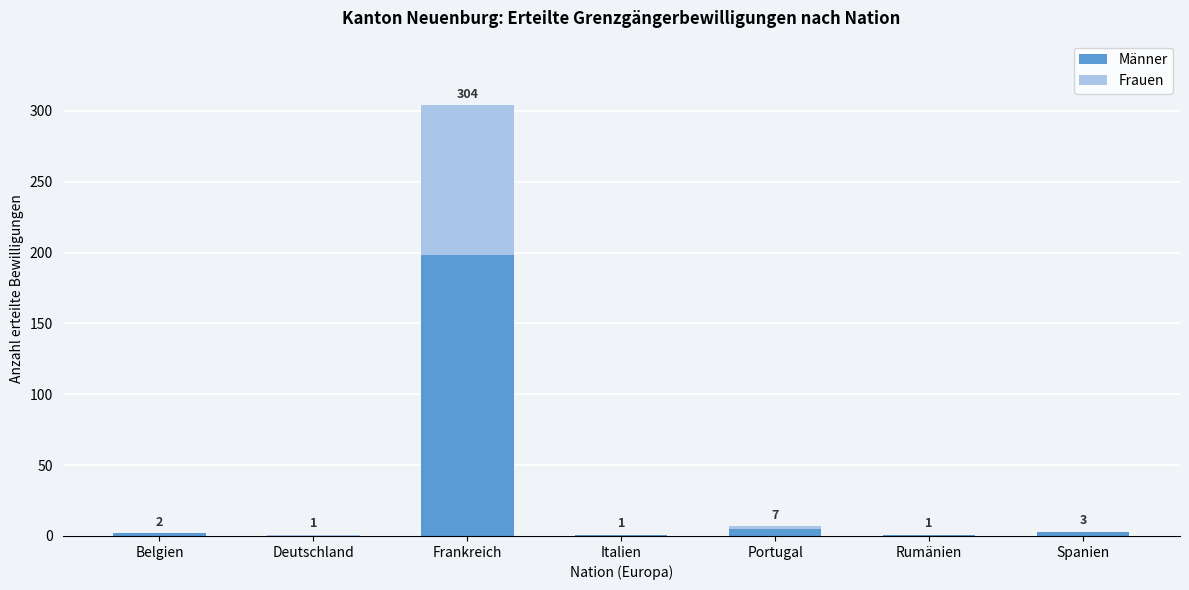

Reading right to left, list the values for the Männer series.

Spanien=3	Rumänien=1	Portugal=5	Italien=1	Frankreich=198	Deutschland=0	Belgien=2